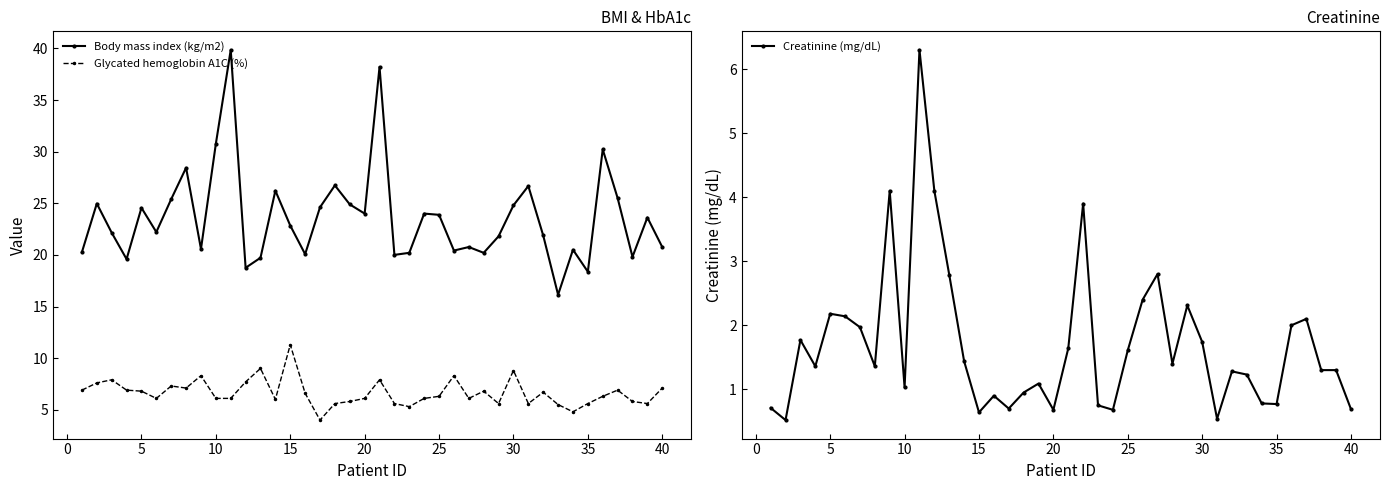

What are all the series names shown in the legend?

Body mass index (kg/m2), Glycated hemoglobin A1C (%), Creatinine (mg/dL)